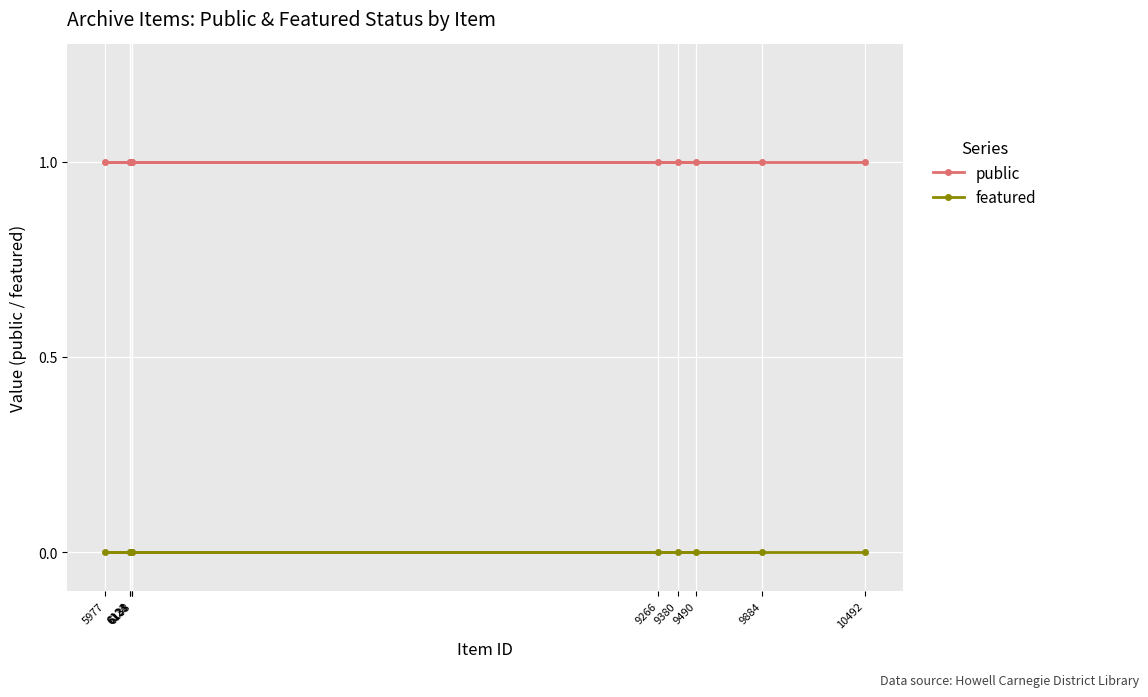

At which category is the sum across all series the highest?

10492